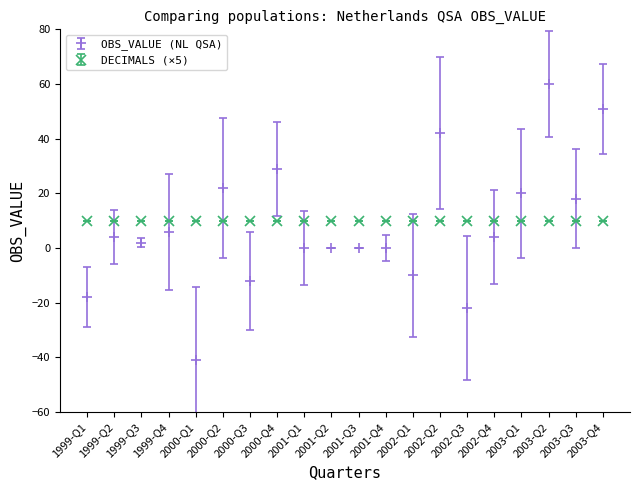

Rank the series at 2001-Q3 from highest to lowest value.

DECIMALS (×5), OBS_VALUE (NL QSA)